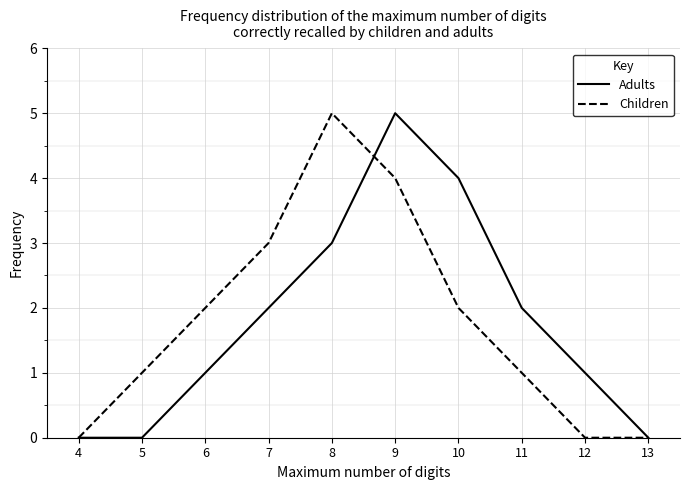

What is the maximum value for Adults?

5